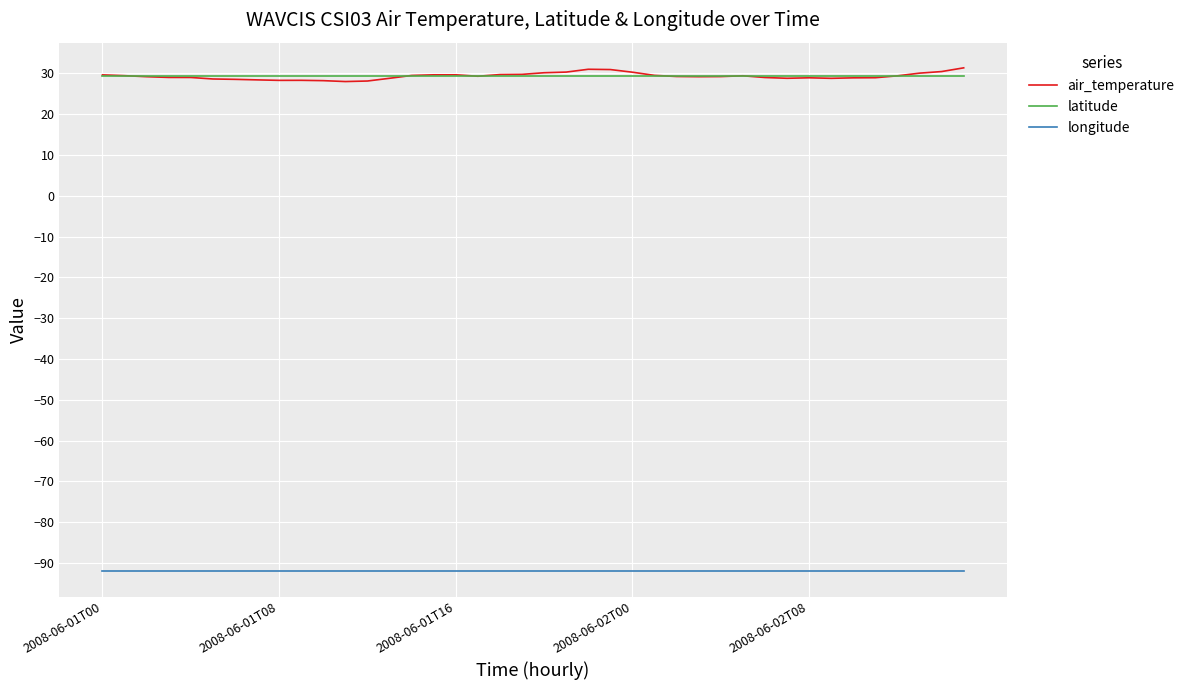

How many lines are shown in the chart?

3